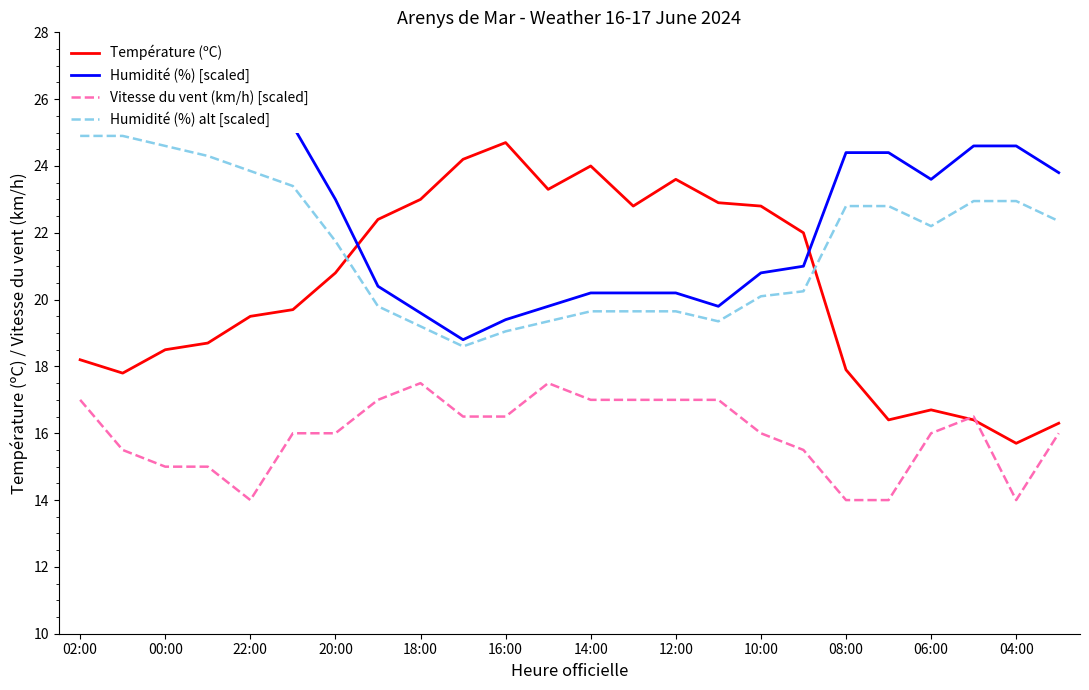

At which category is the sum across all series the highest?

02:00